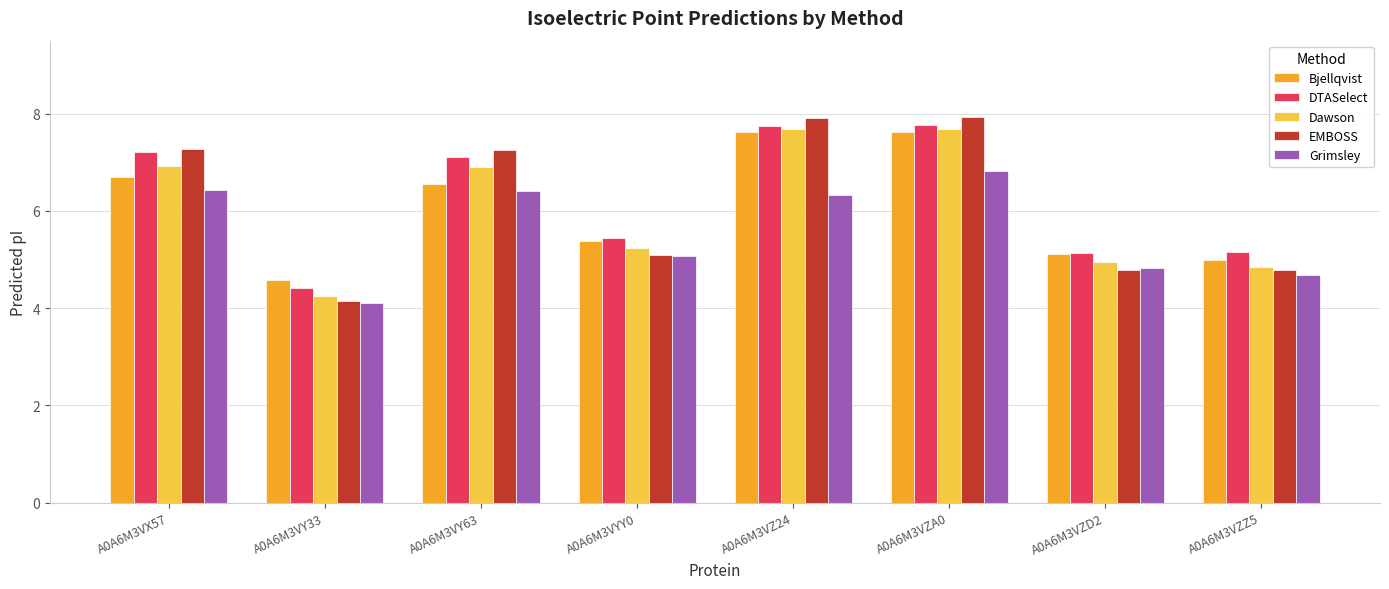

What is the total value across all series at A0A6M3VZ24?

37.3